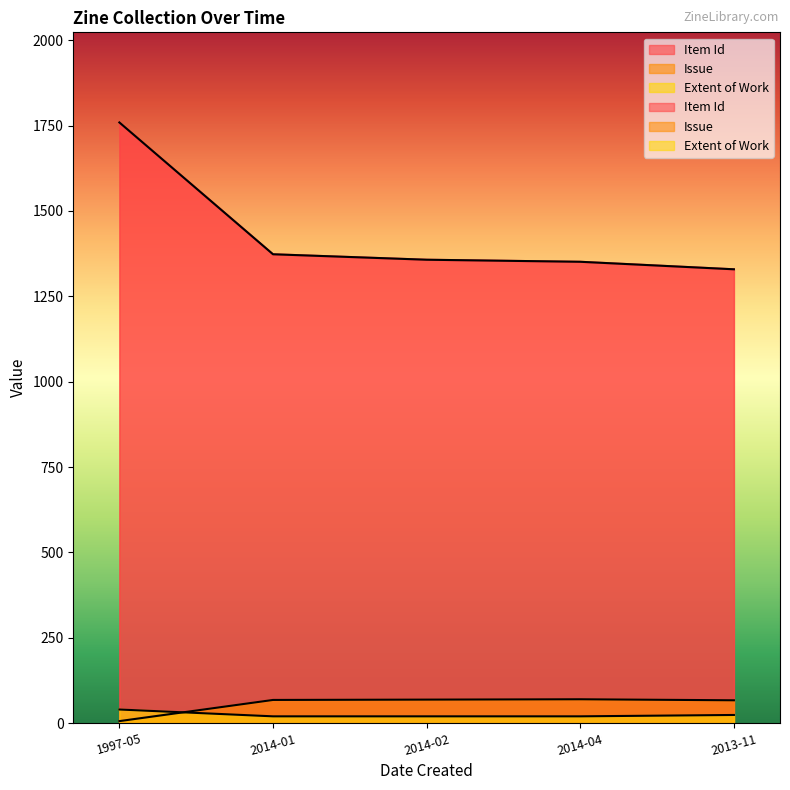

List the series in order of their peak value, highest first.

Item Id, Issue, Extent of Work